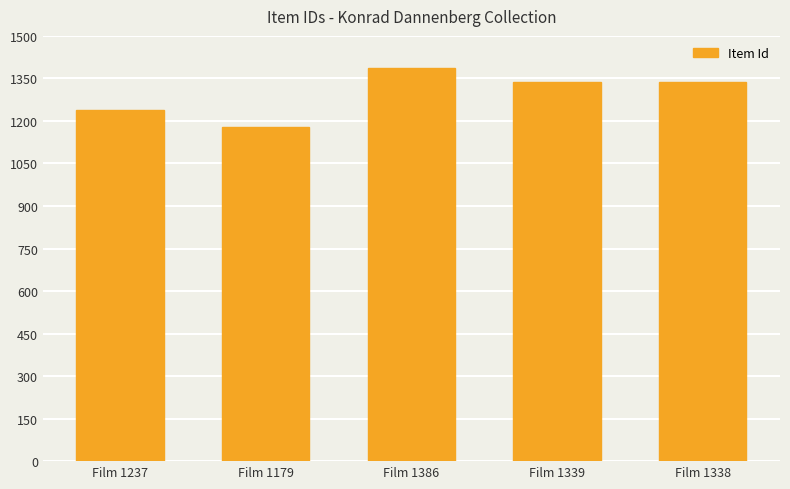

Between Film 1179 and Film 1339, which is larger?

Film 1339